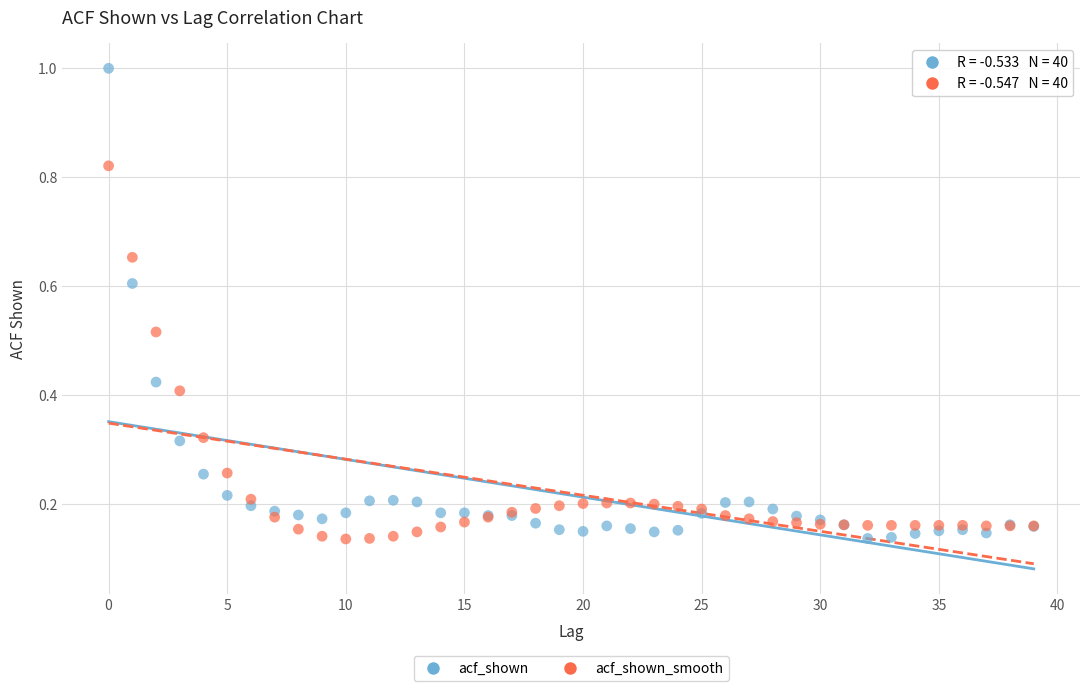

What are all the series names shown in the legend?

acf_shown, acf_shown_smooth